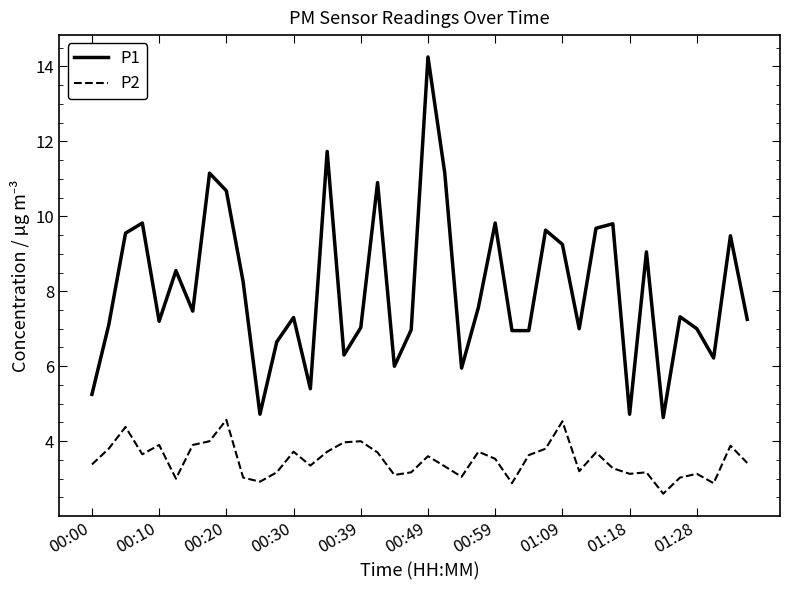

Which series has the widest spread of values?

P1